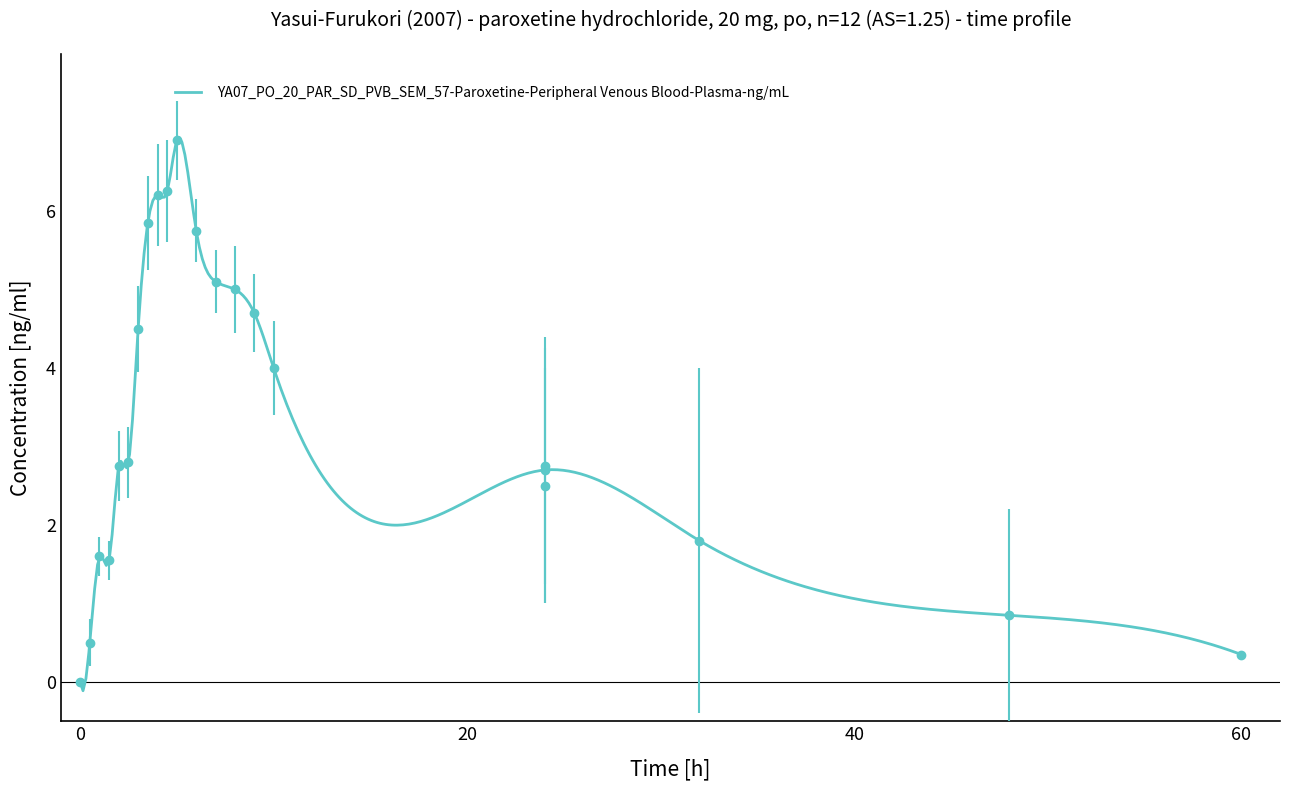

How many interior local valleys (lower than both neighbors) does the data have?

2